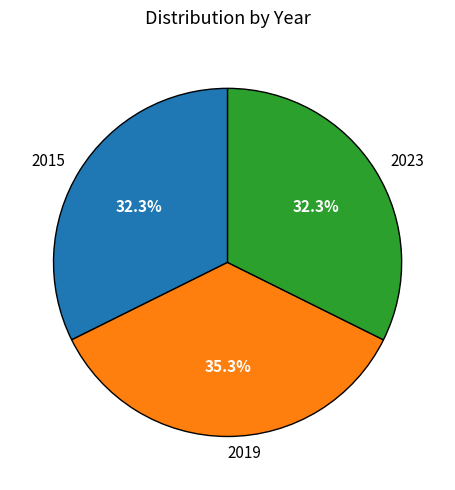

To the nearest percent, what is the average slice percentage?

33%